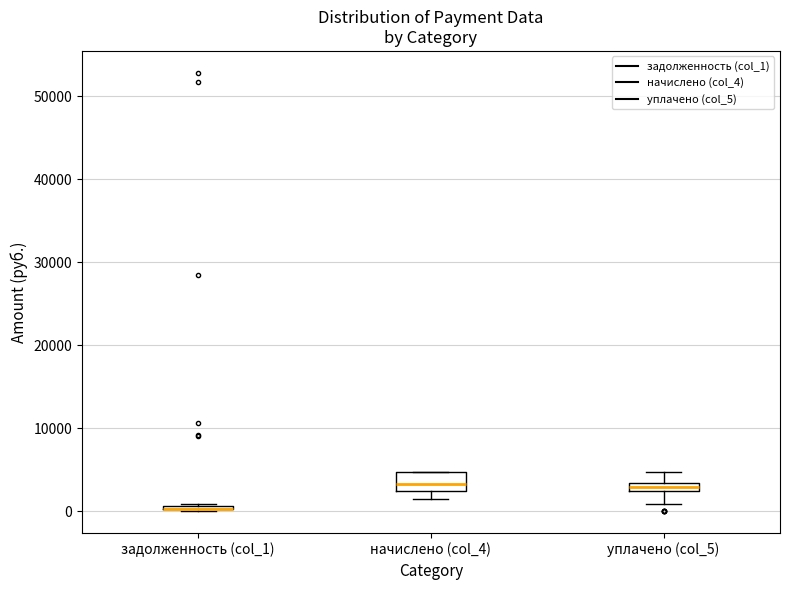

Which box is the tallest, from its lower edge to its upper edge?

начислено (col_4)